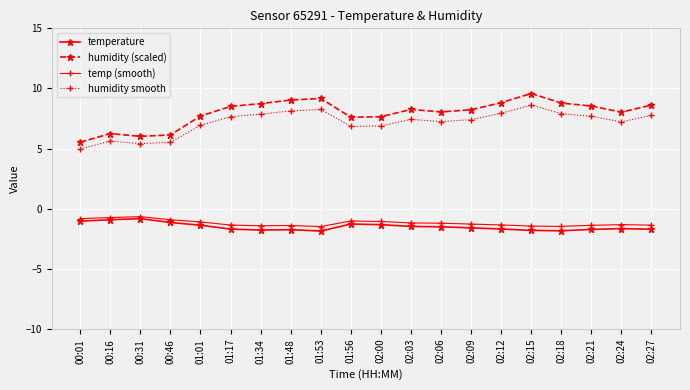

Between 00:16 and 01:17, which series saw the biggest shift?

humidity (scaled)